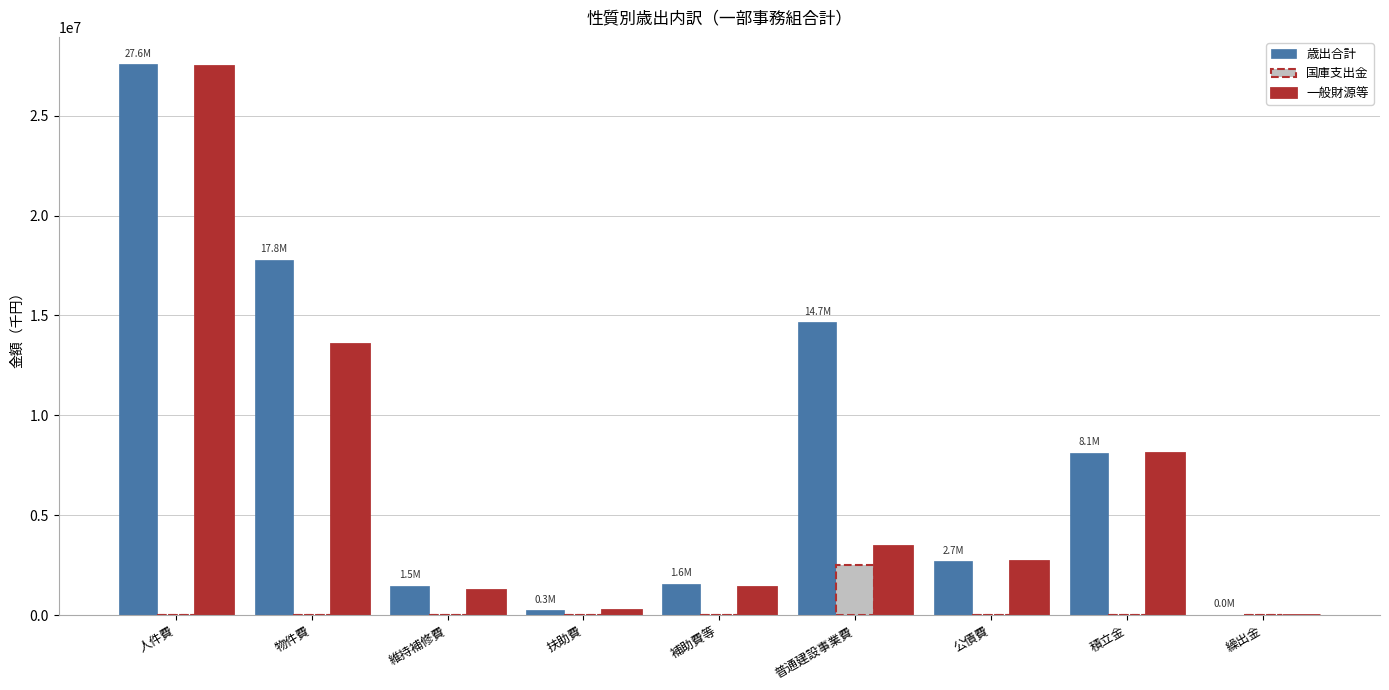

What is the highest value of the 国庫支出金 series?

2528838